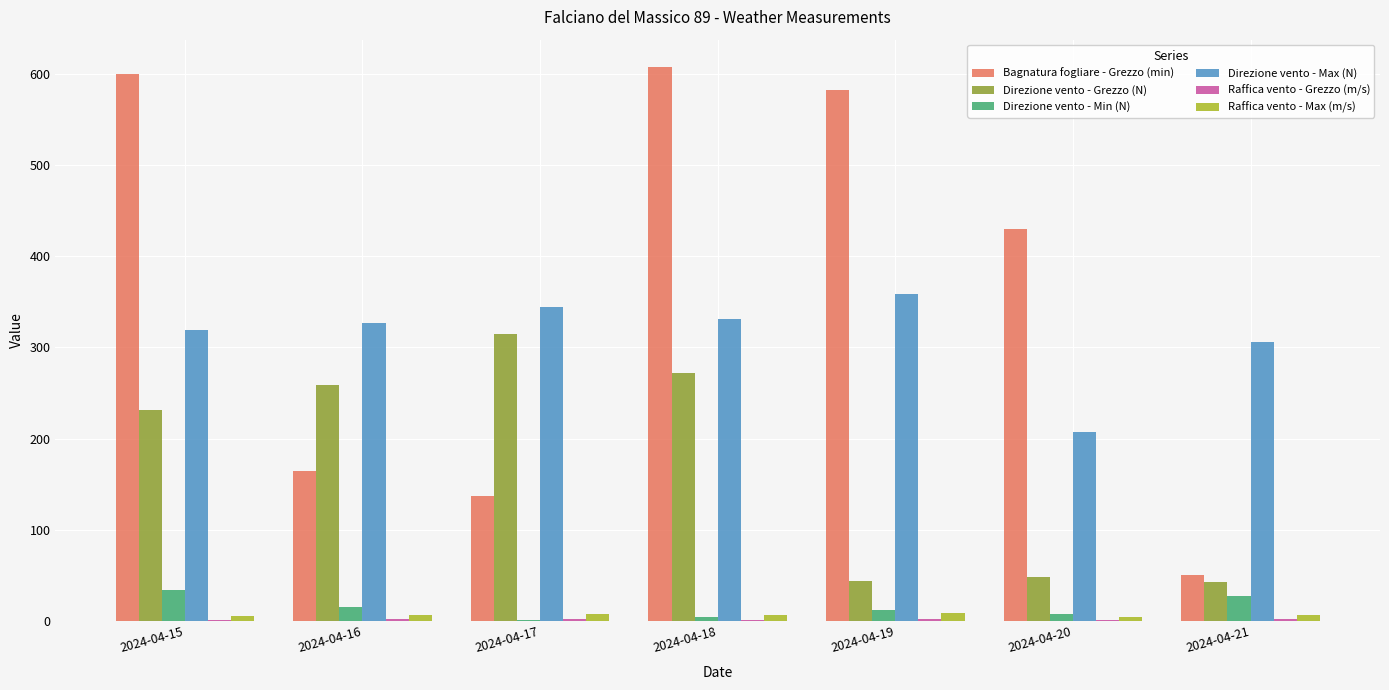

Read the Direzione vento - Min (N) value at 2024-04-21.

27.0